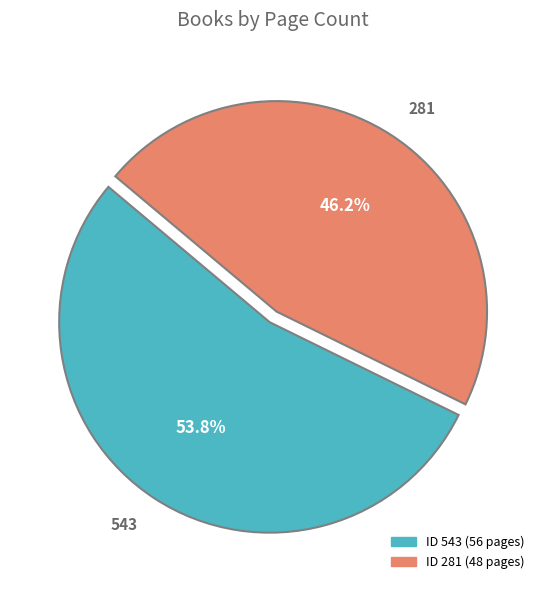

How many segments does this pie chart have?

2